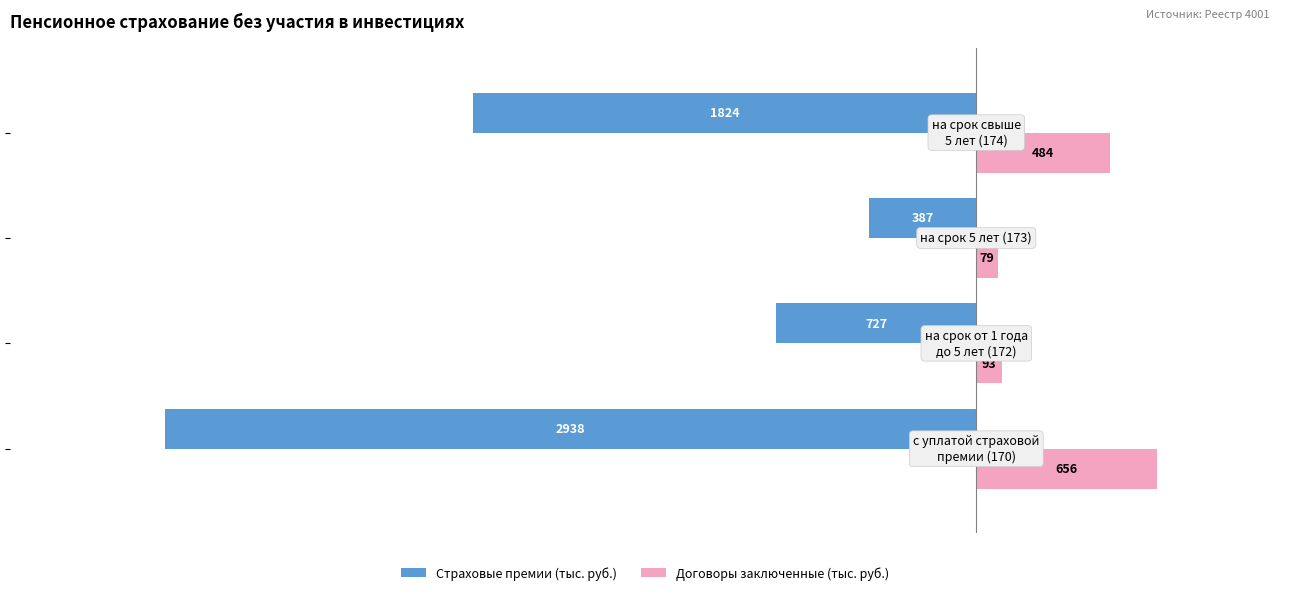

What is the maximum value shown in the chart?

656